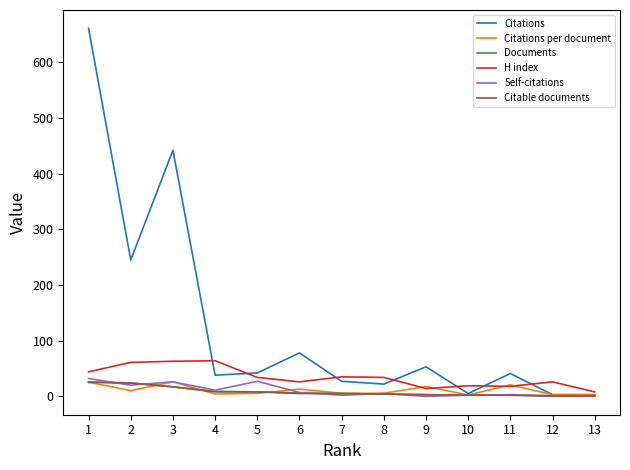

What is the greatest value displayed?

661.0